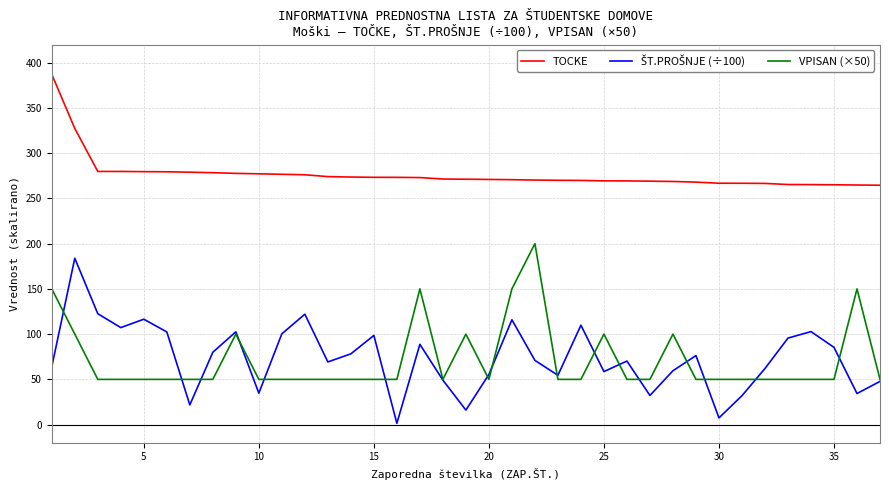

What is the maximum value for TOCKE?

387.1